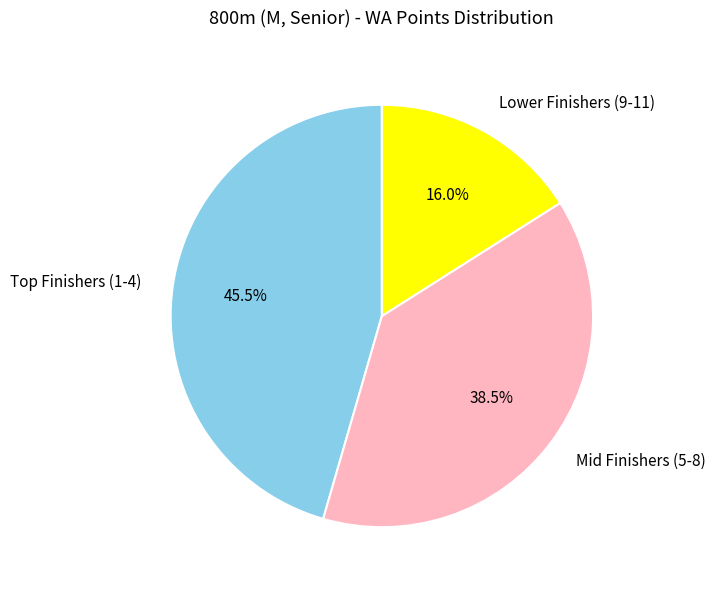

What is the ratio of the value at Lower Finishers (9-11) to the value at Mid Finishers (5-8)?

0.4